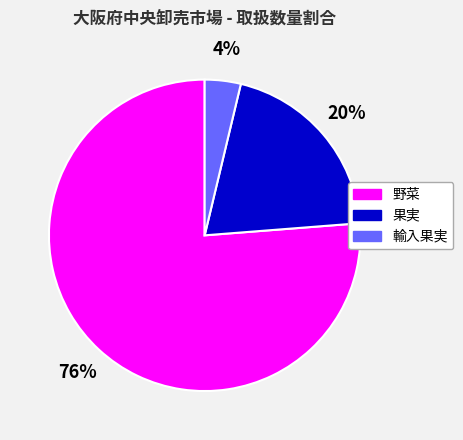

What percentage is the 野菜 slice, to the nearest percent?

76%